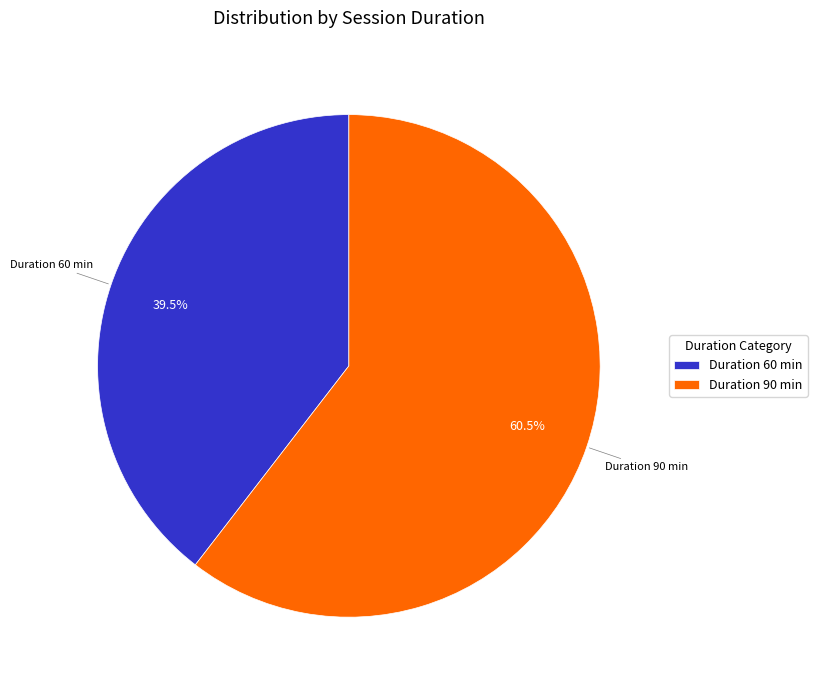

Approximately how many times larger is the value at Duration 60 min compared to Duration 90 min?

0.7